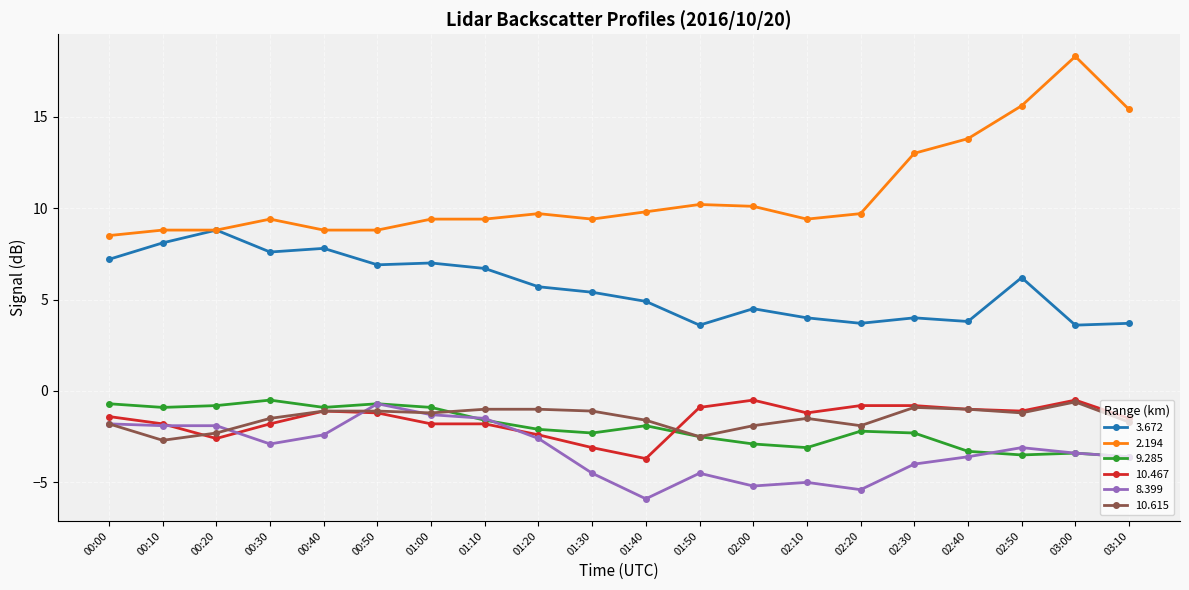

Is it true that 2.194 equals 9.4 at 01:00?

True